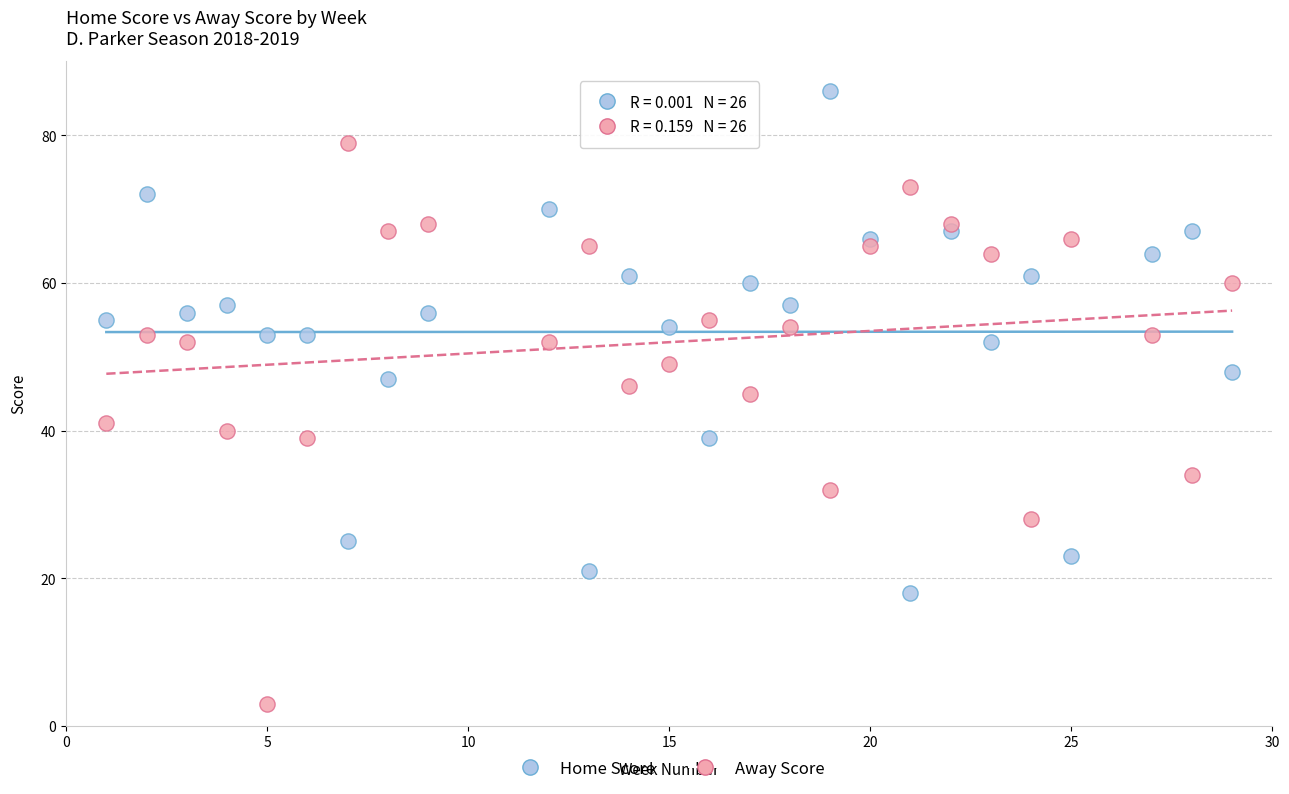

Across all series, what Y value is closest to 44?

45